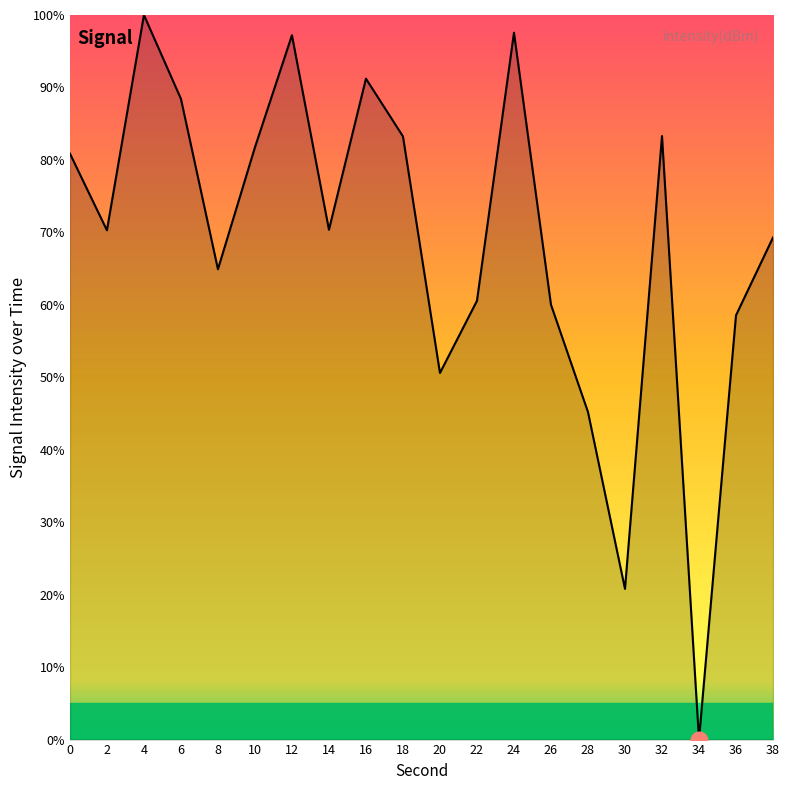

Which label corresponds to the largest value in the chart?

4